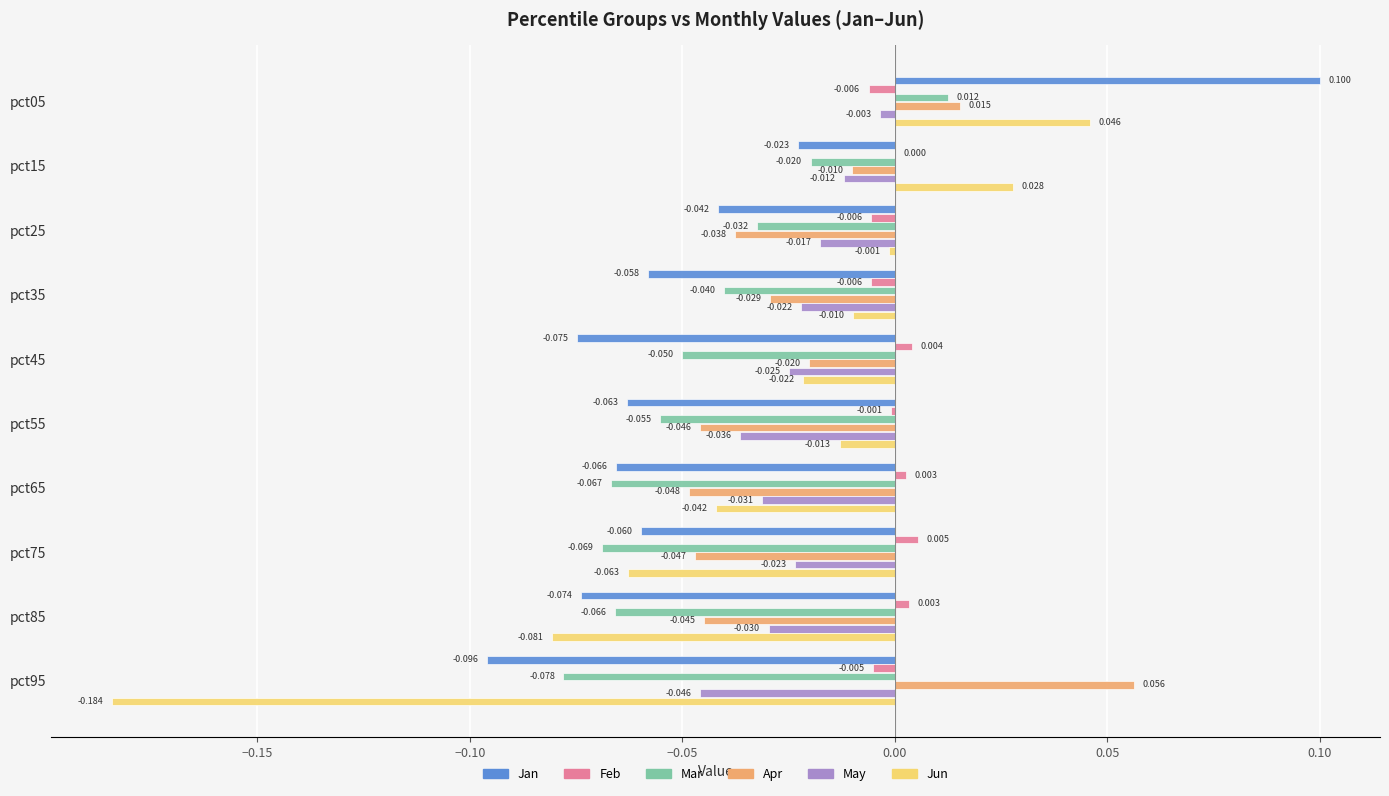

Which series changed the most between pct05 and pct55?

Jan